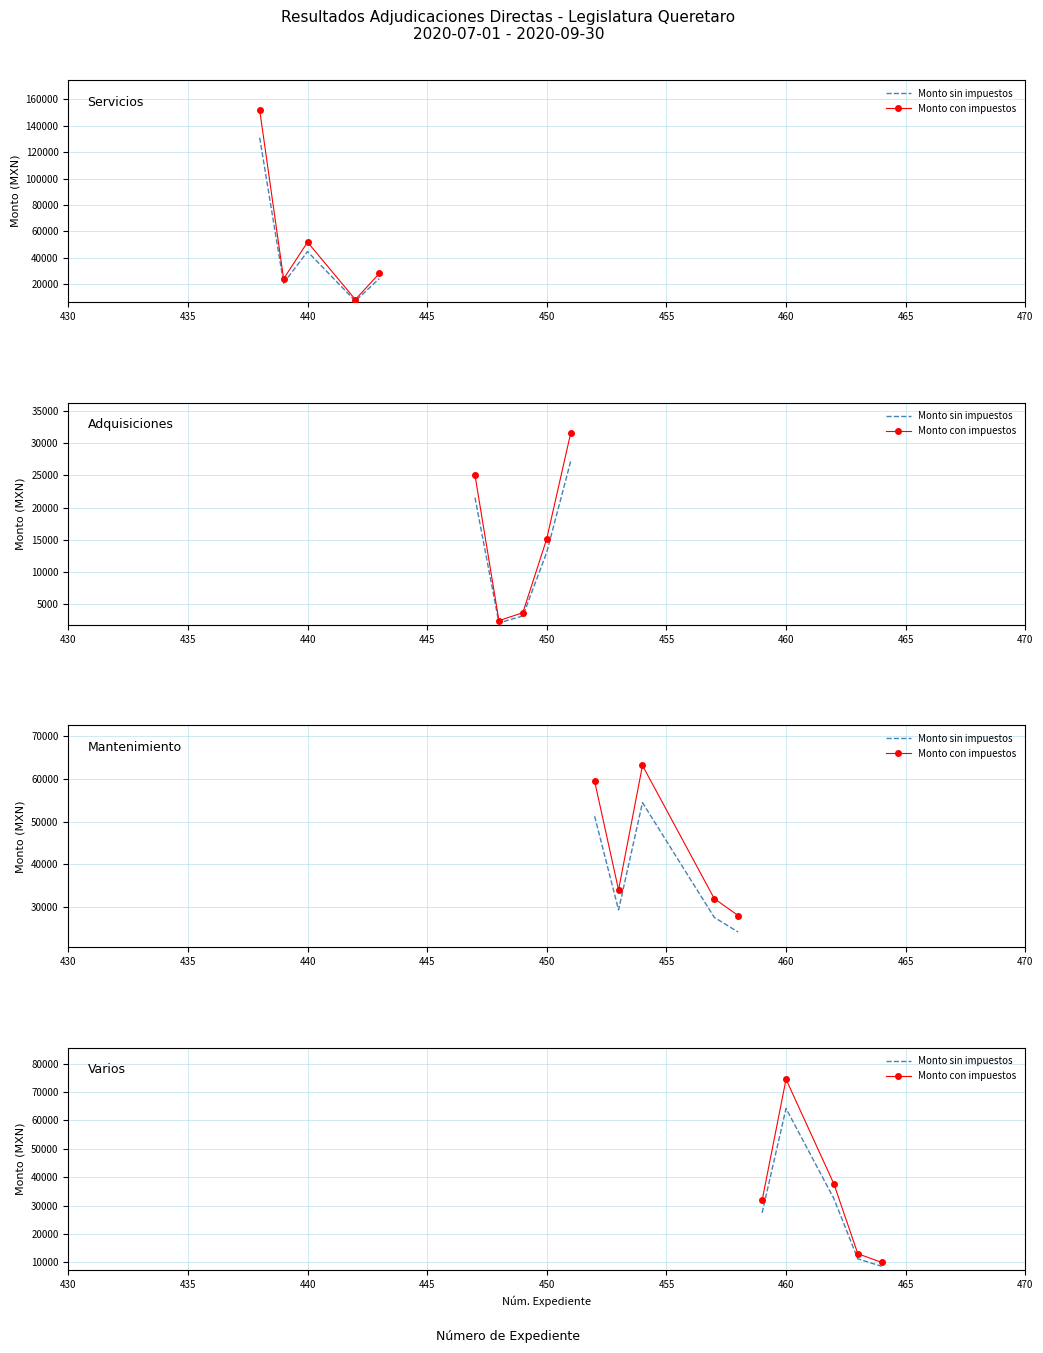

Rank the series by their average value, from lowest to highest.

Monto sin impuestos, Monto con impuestos